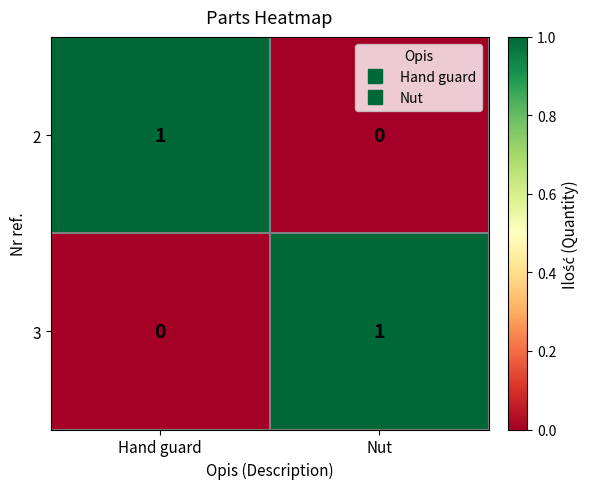

Which category has the lowest value in the 3 series?

Hand guard